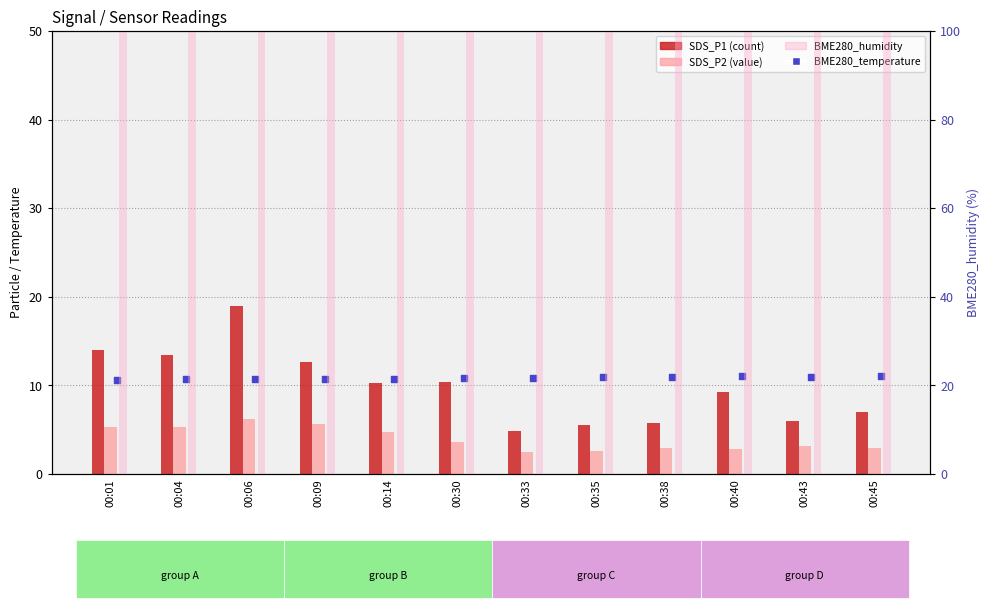

Which series has the widest spread of Y values?

SDS_P1